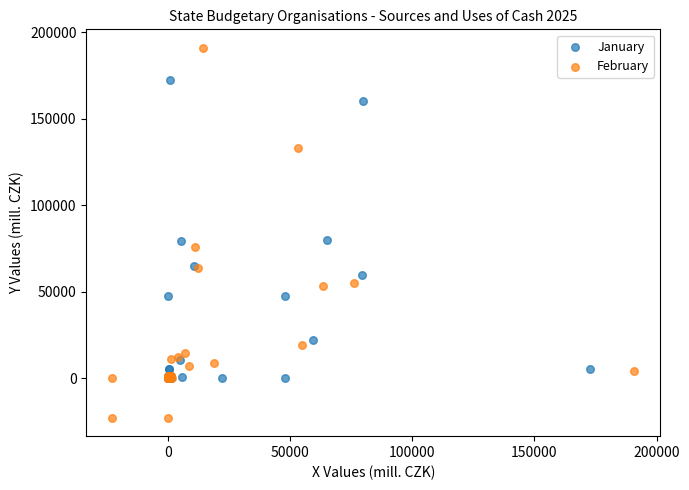

Which series has the largest Y range (max minus min)?

February